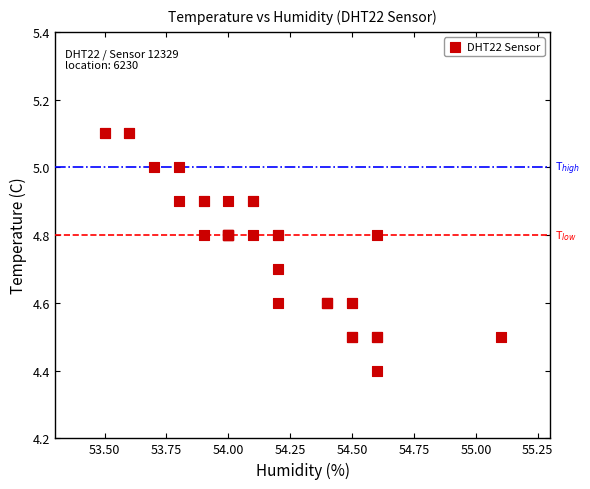

What Y value in the scatter plot is closest to 4?

4.4